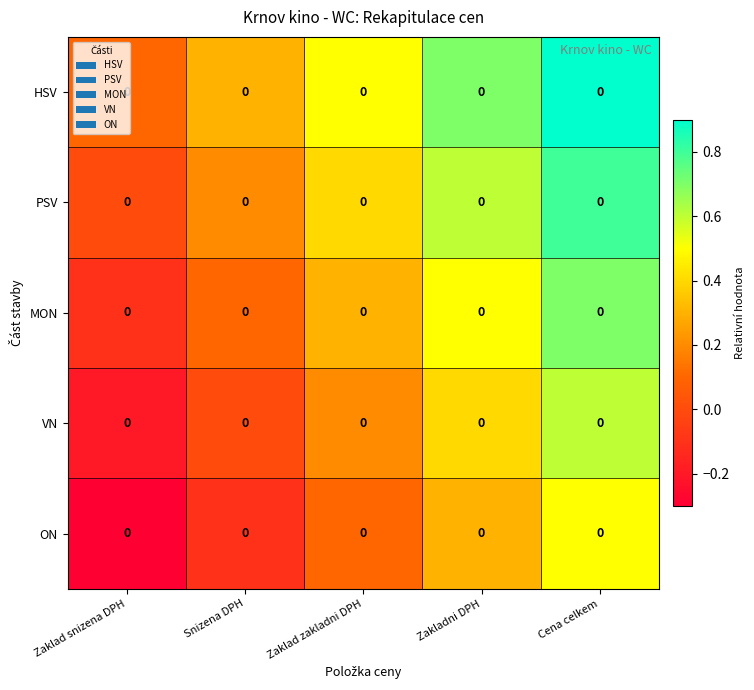

What is the difference between the highest and lowest values at Snizena DPH?

0.4